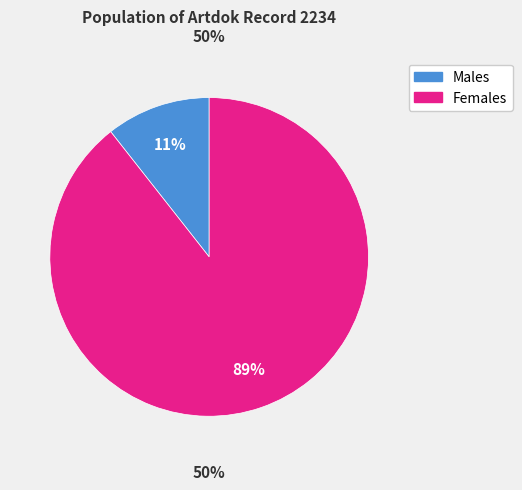

To the nearest percent, what is the average slice percentage?

50%